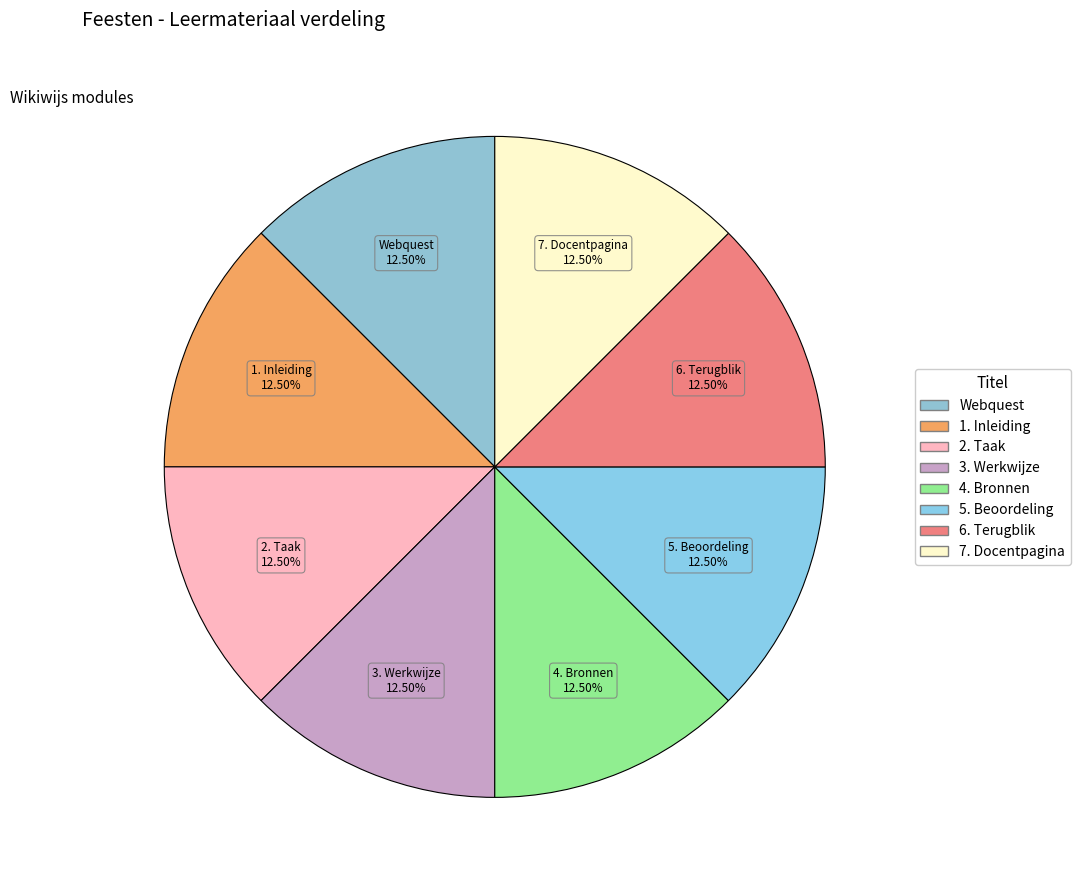

Is there a majority slice in this chart?

No